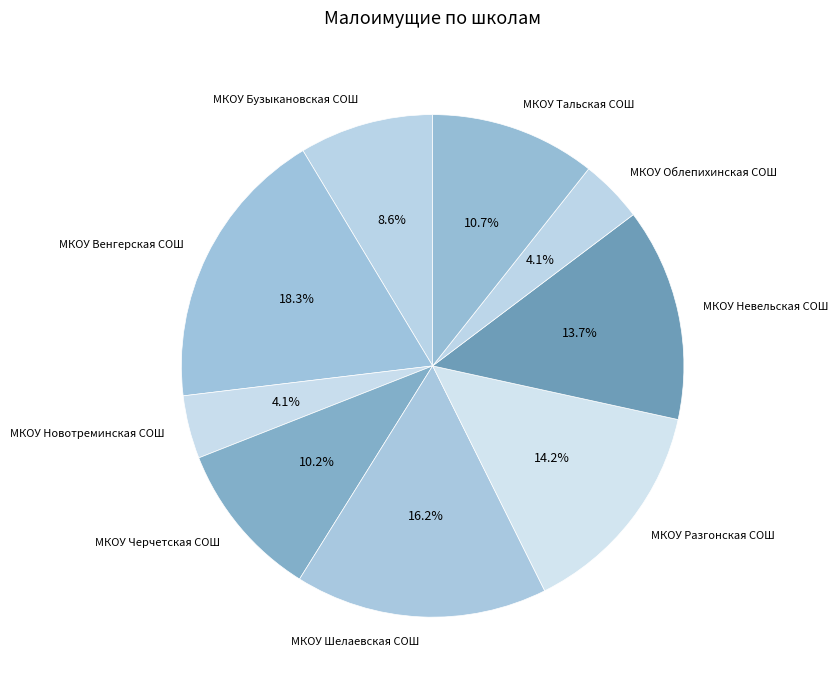

Does any single category account for the majority?

No